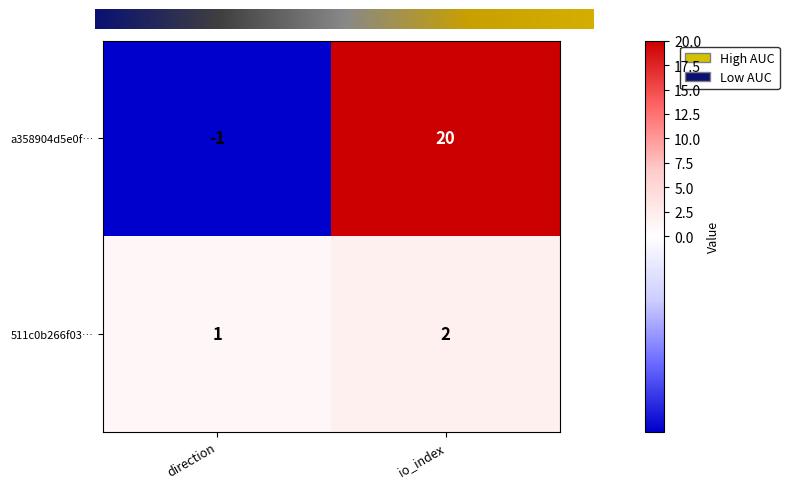

How many data points does each series have?

2